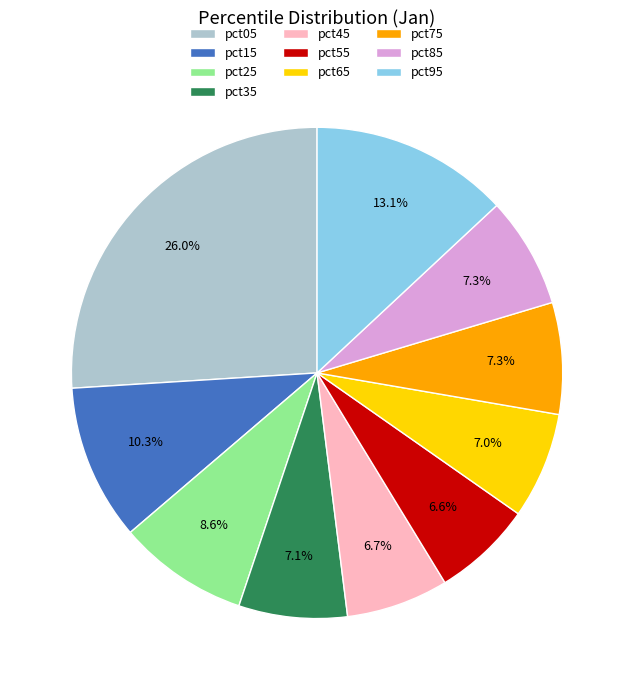

Which slice is the largest?

pct05